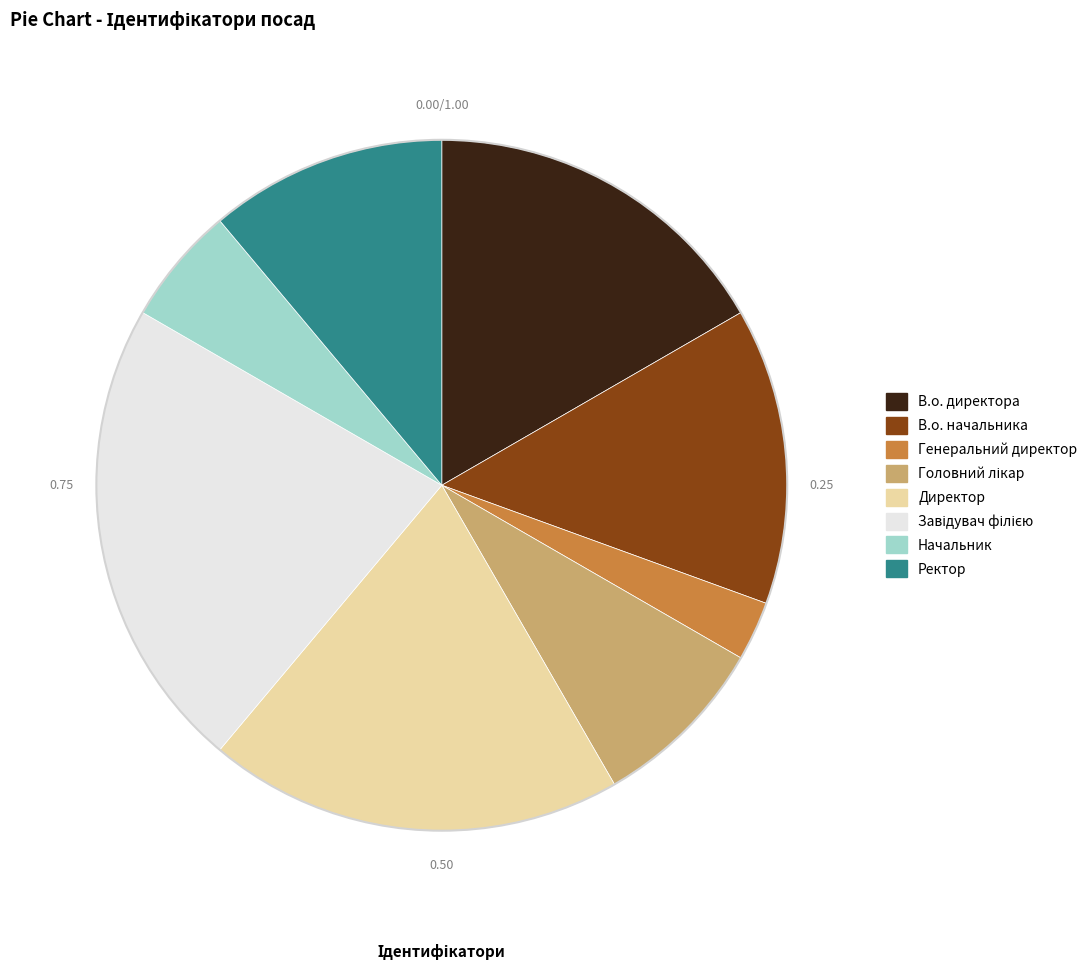

Does В.о. начальника account for over 50% of the chart?

No